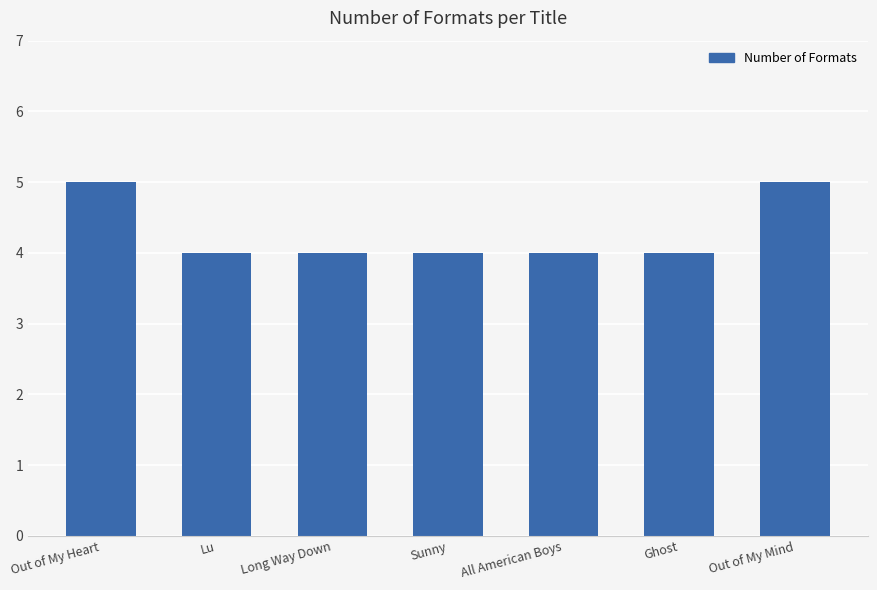

True or false: the data shows 4 at All American Boys.

True